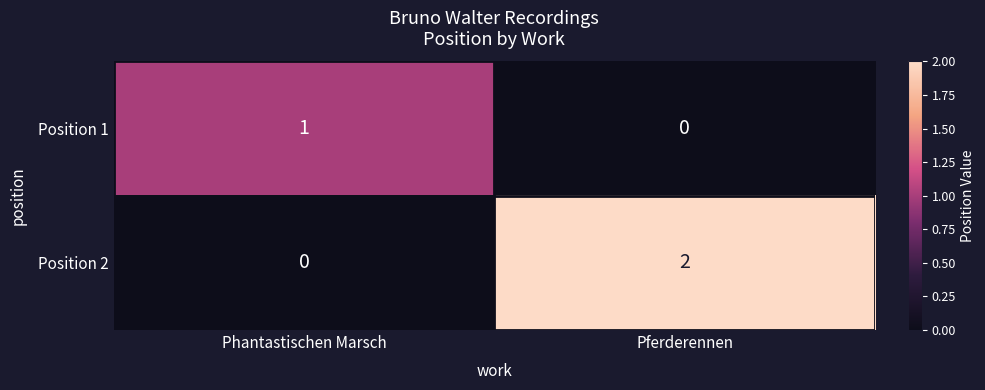

List the series in order of their overall mean, highest first.

Position 2, Position 1